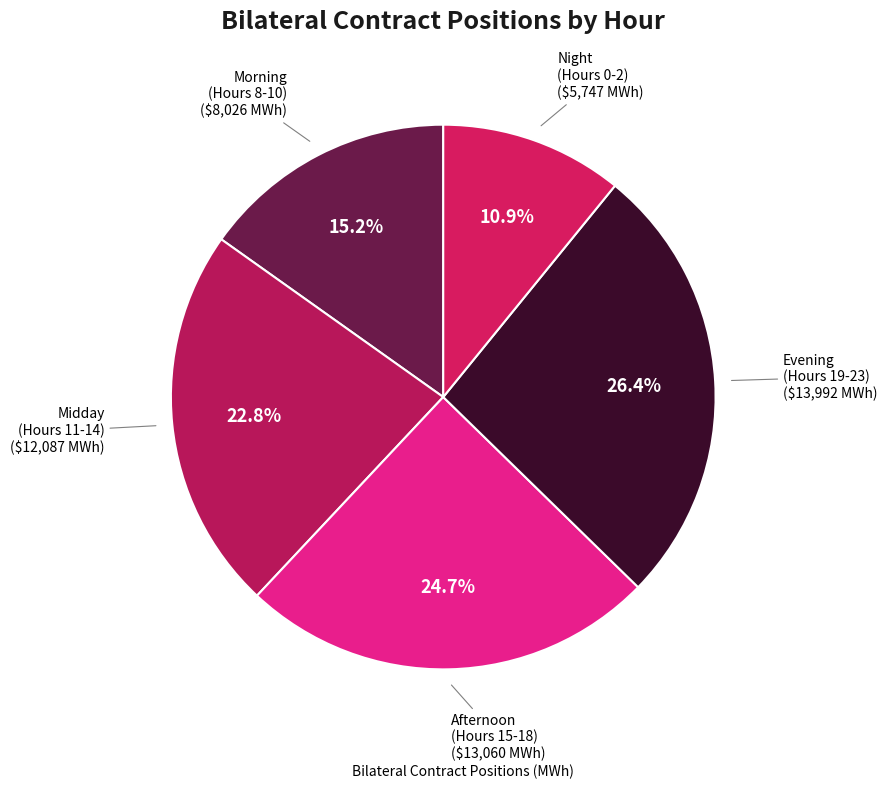

How many segments does this pie chart have?

5